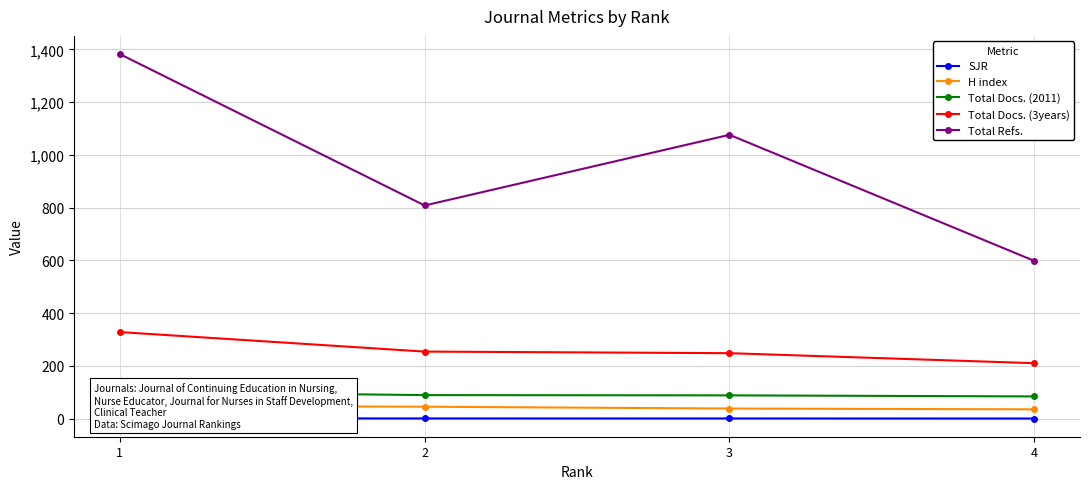

Between 1 and 4, which is larger?

1